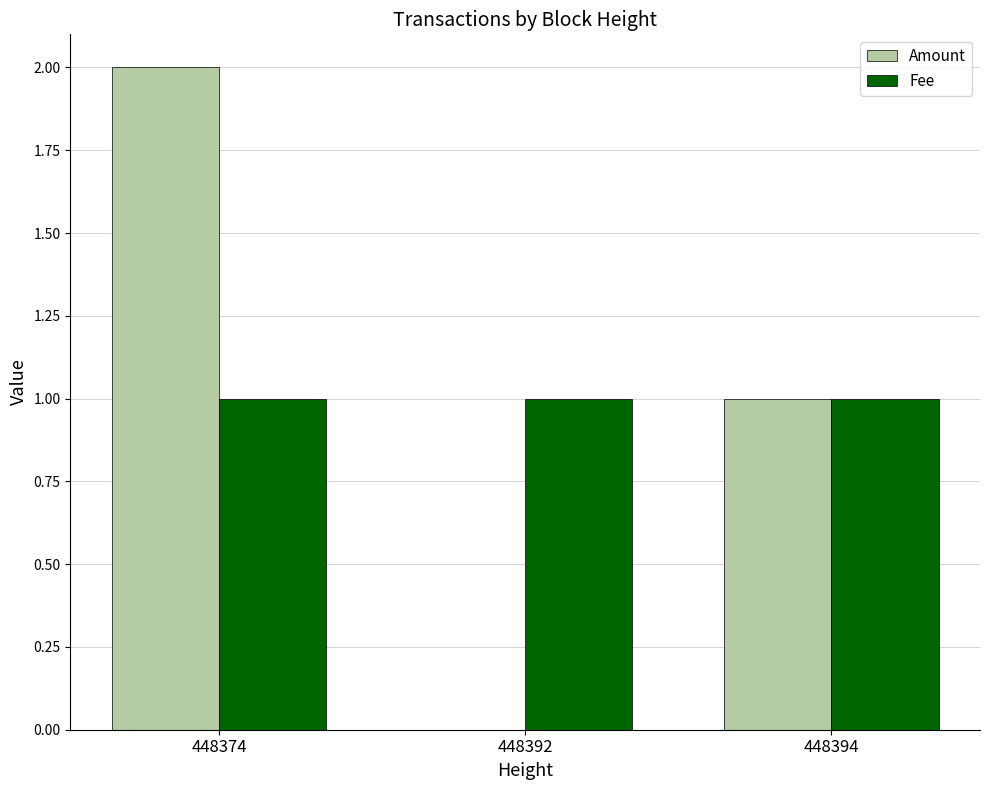

Reading left to right, transcribe all the data shown in this chart.

Amount: 2	0	1
Fee: 1	1	1